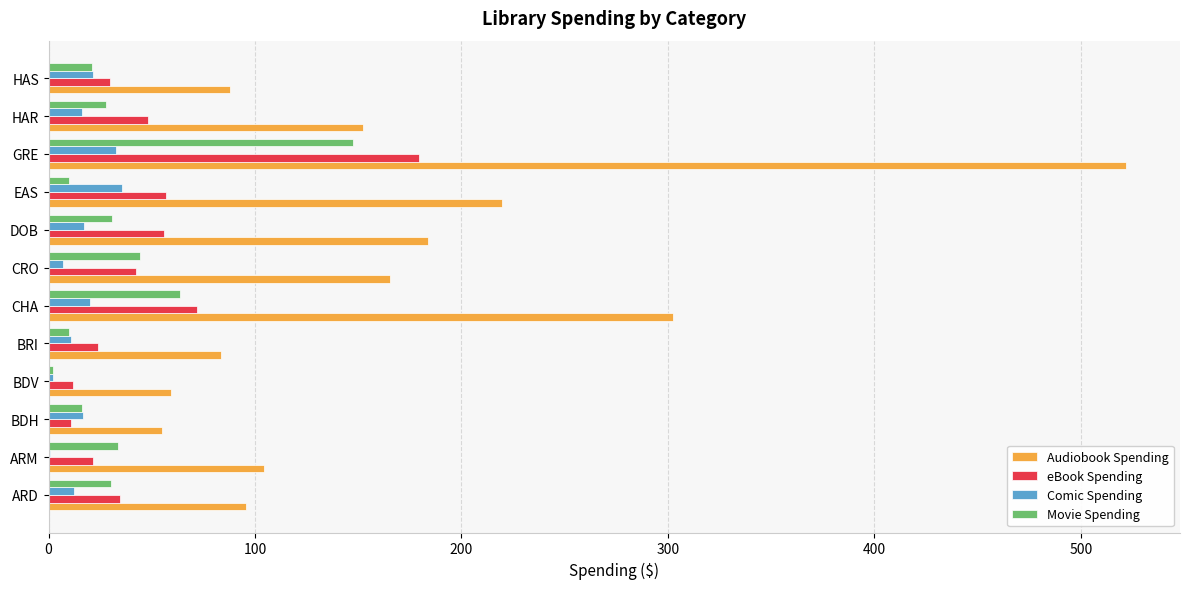

What is the maximum value for eBook Spending?

179.4